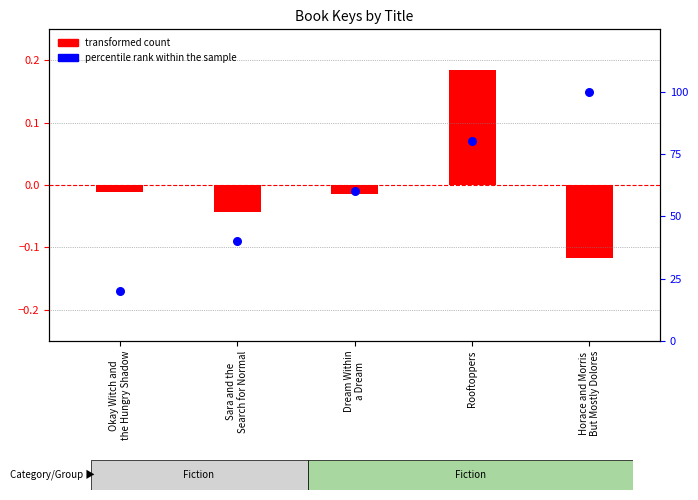

What is the ratio of the value at Okay Witch and
the Hungry Shadow to the value at Sara and the
Search for Normal?

0.5